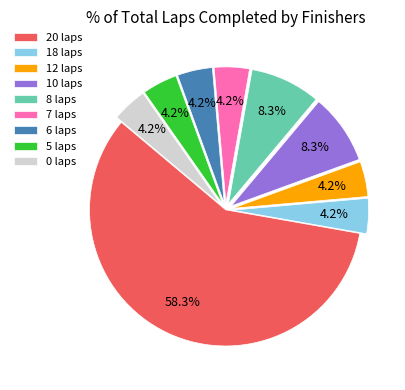

Is it true that 6 laps is 4% of the pie?

True